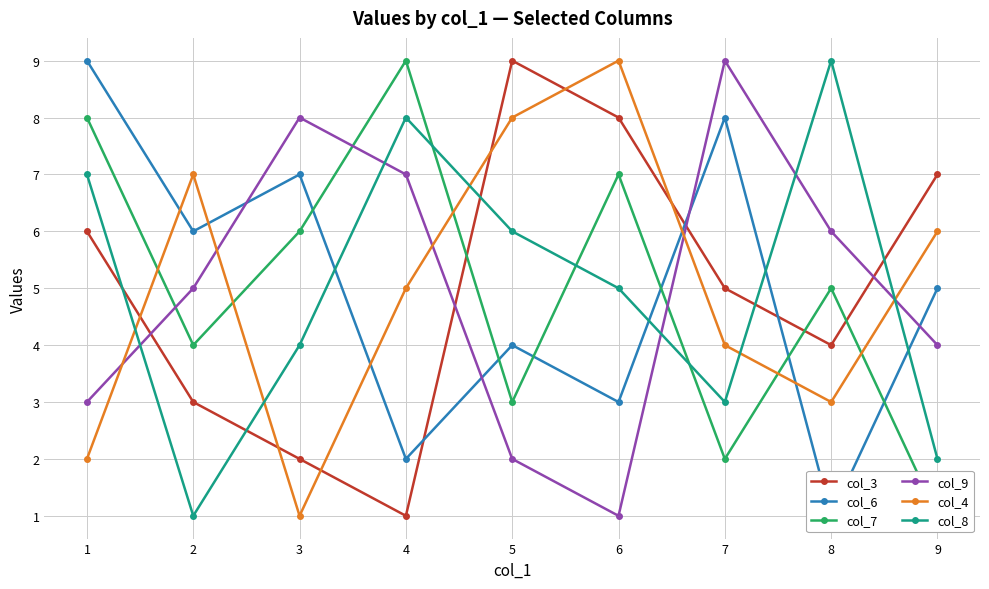

At which category is the sum across all series the highest?

1